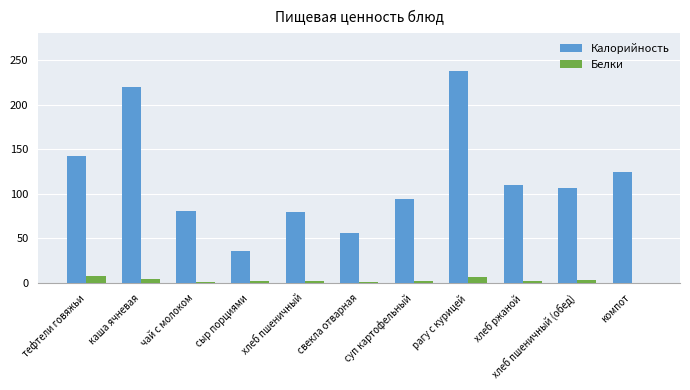

At which label is Калорийность closest to 136?

тефтели говяжьи